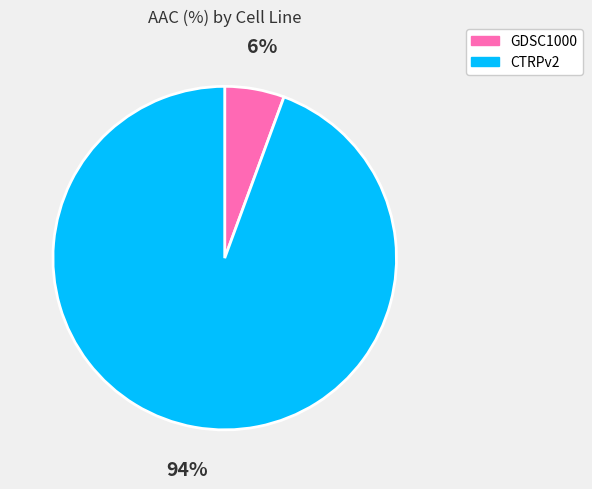

Which category has the smallest portion of the pie?

GDSC1000